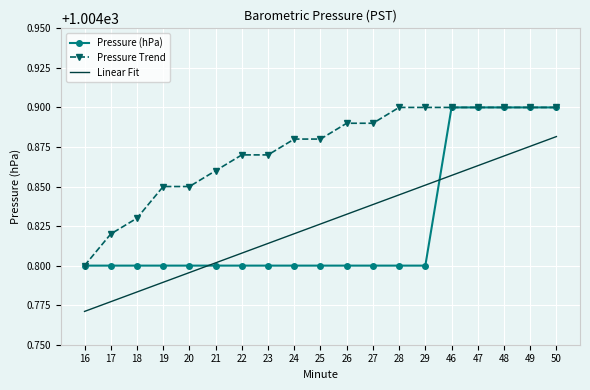

List the labels in order of Linear Fit value, smallest first.

16, 17, 18, 19, 20, 21, 22, 23, 24, 25, 26, 27, 28, 29, 46, 47, 48, 49, 50